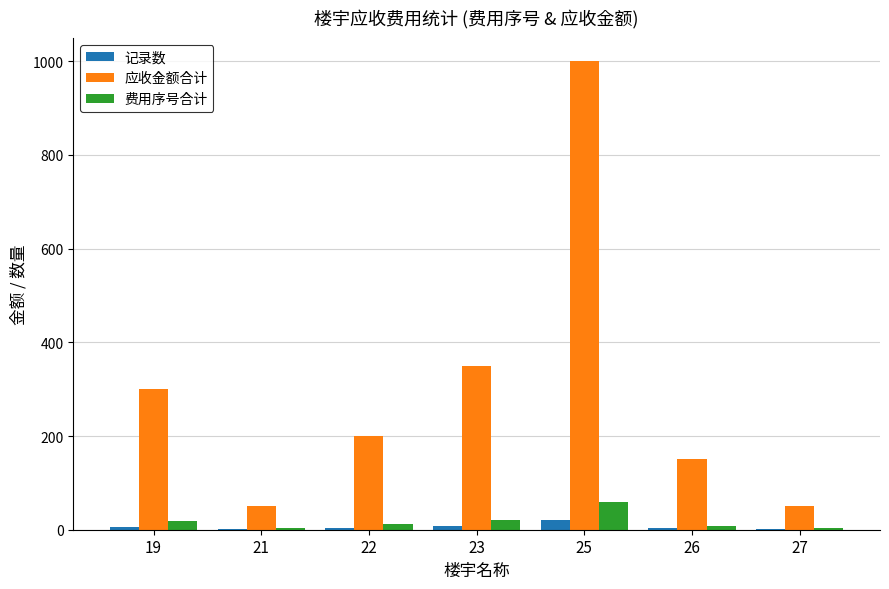

What is the sum of all 应收金额合计 values?

2100